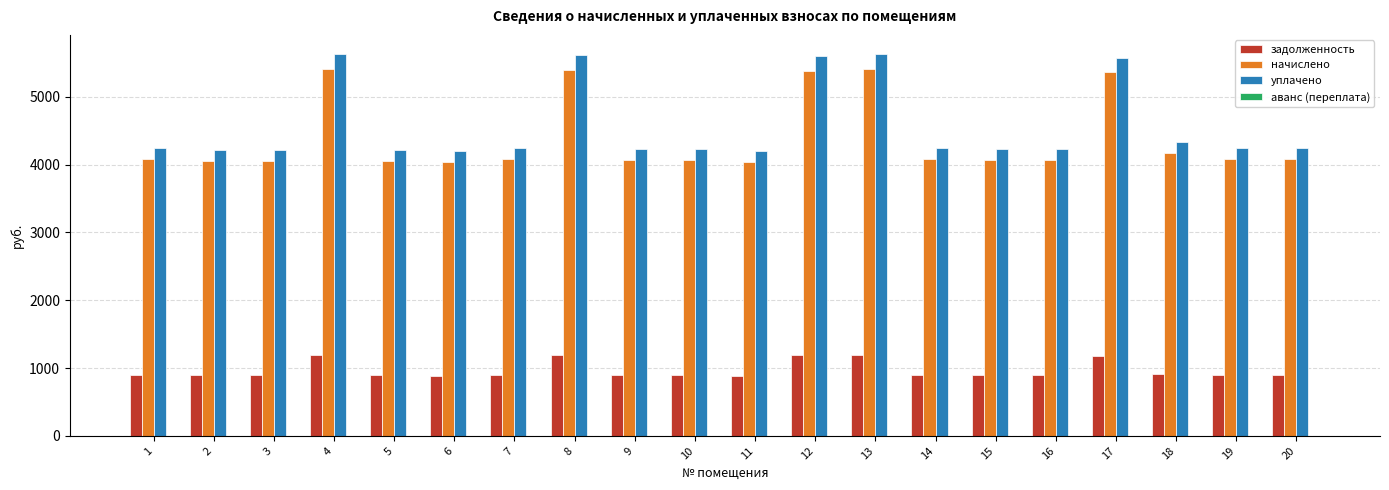

What is the minimum value shown in the chart?

889.9